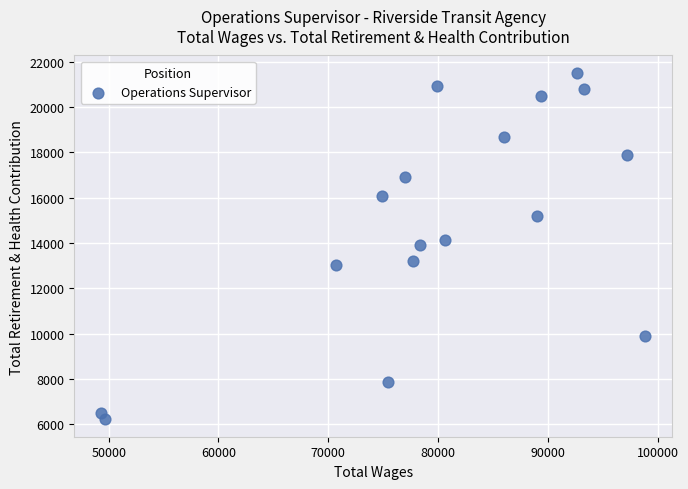

What is the range of X values (max minus min)?

49493